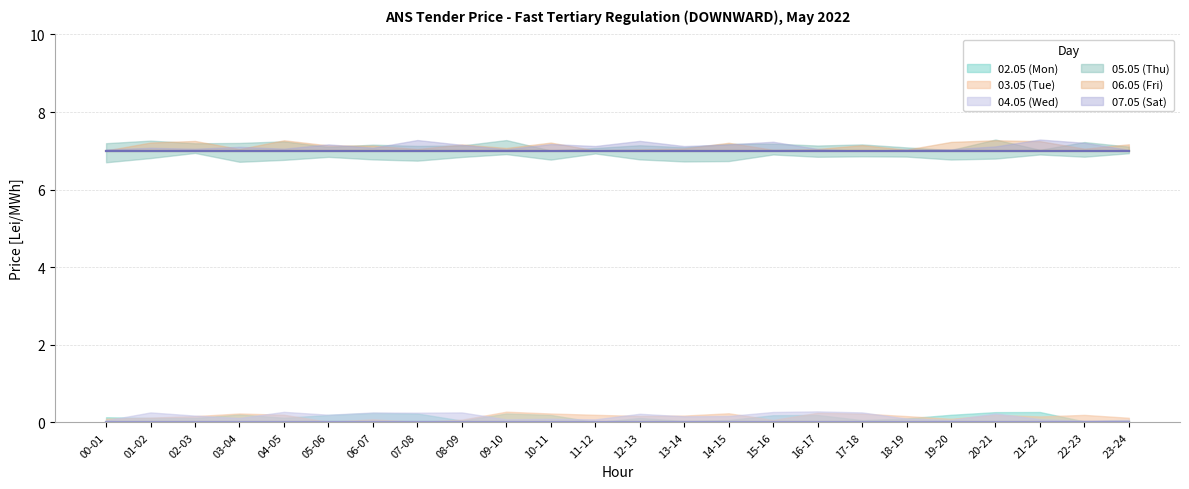

The 04.05 (Wed) series shows 0 at 00-01. True or false?

True